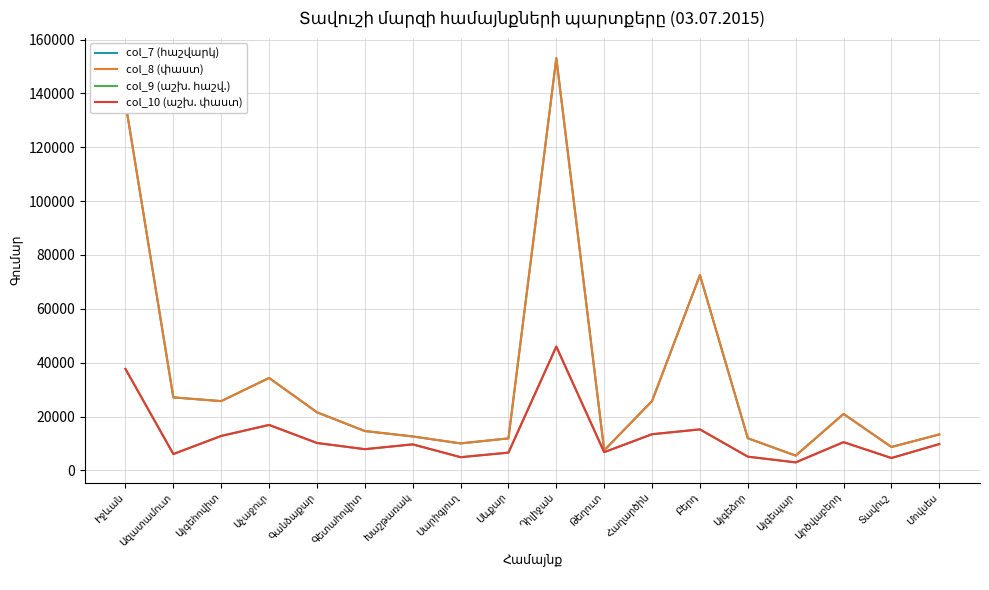

What are all the series names shown in the legend?

col_7 (հաշվարկ), col_8 (փաստ), col_9 (աշխ. հաշվ.), col_10 (աշխ. փաստ)